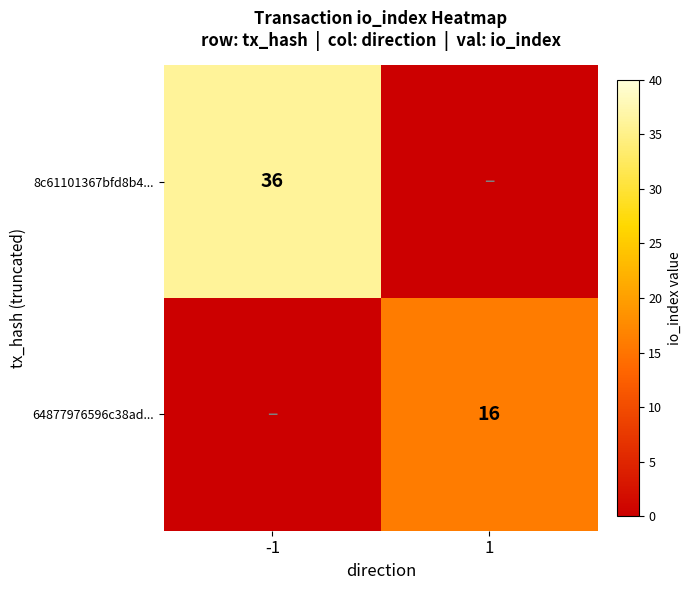

At which category does the chart reach its minimum across all series?

1